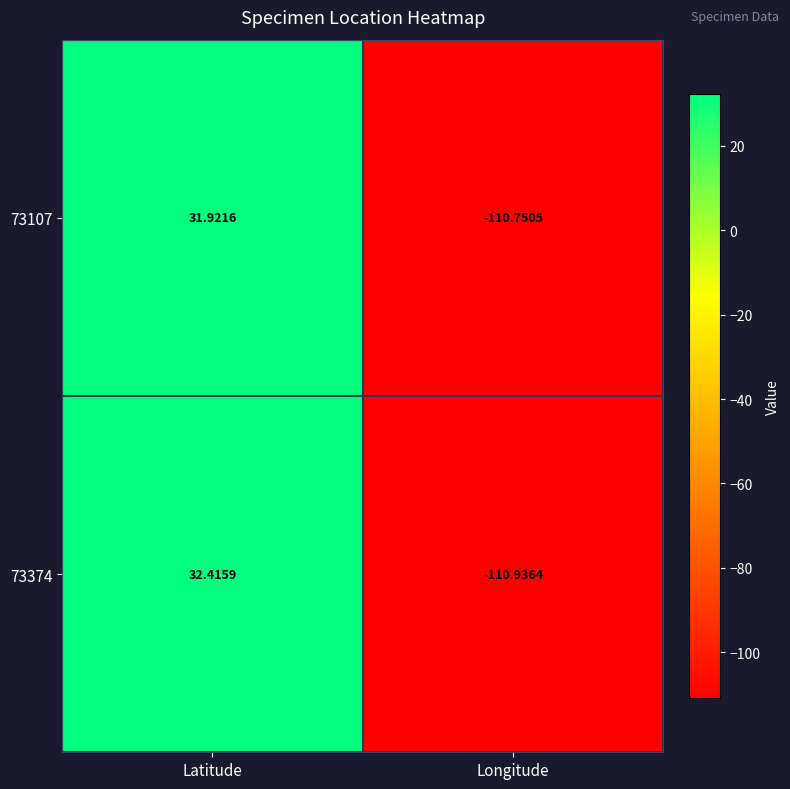

Where is 73107 nearest to the value -39?

Latitude